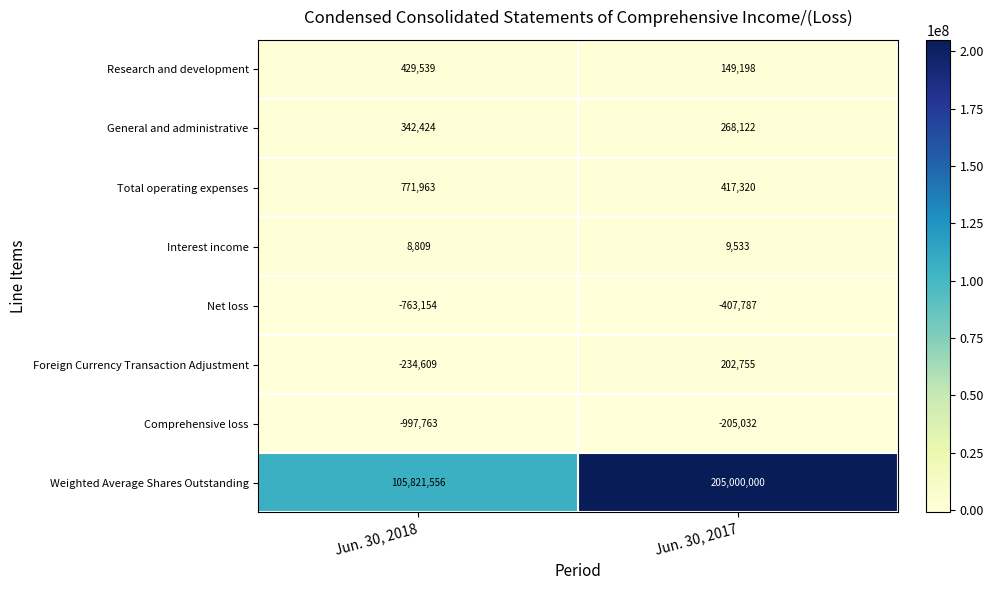

At which category is the sum across all series the highest?

Jun. 30, 2017